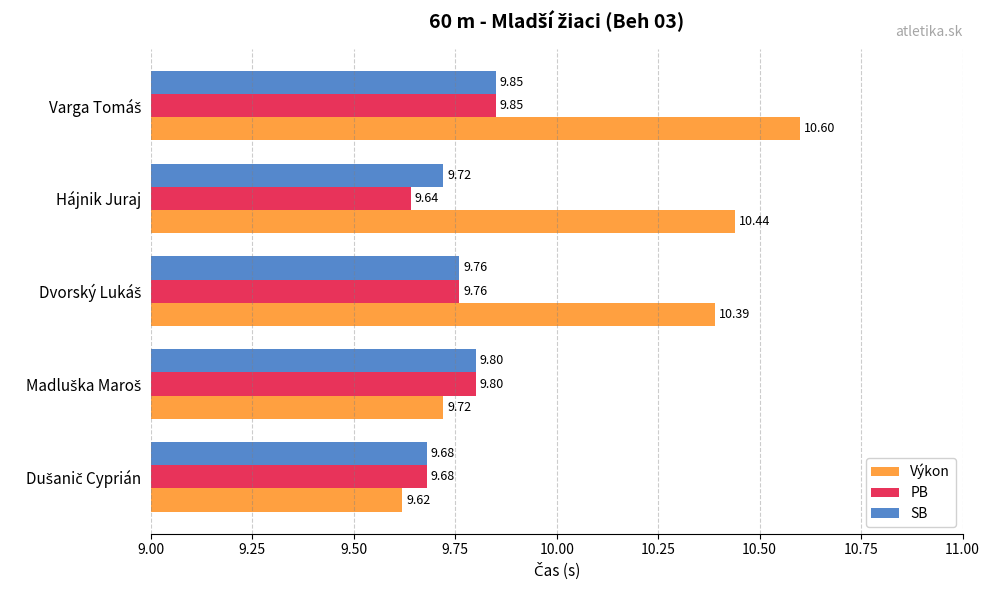

What is the difference between the maximum and minimum values in the Výkon series?

1.0